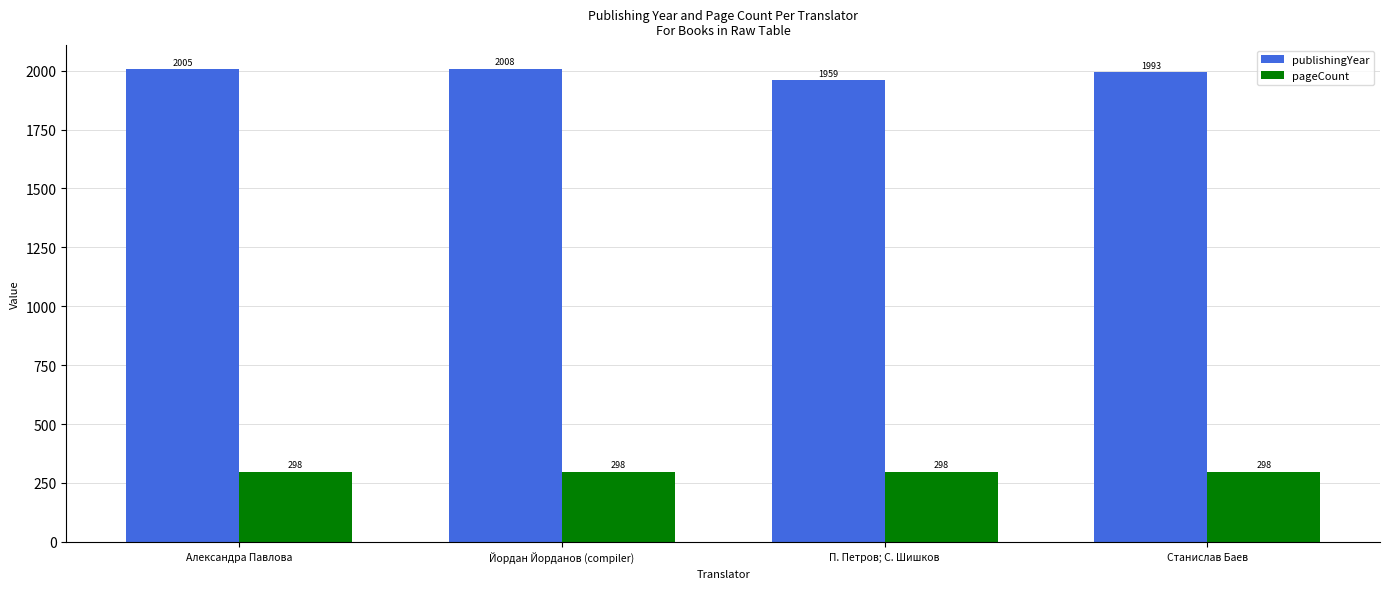

How many groups of bars are there?

4